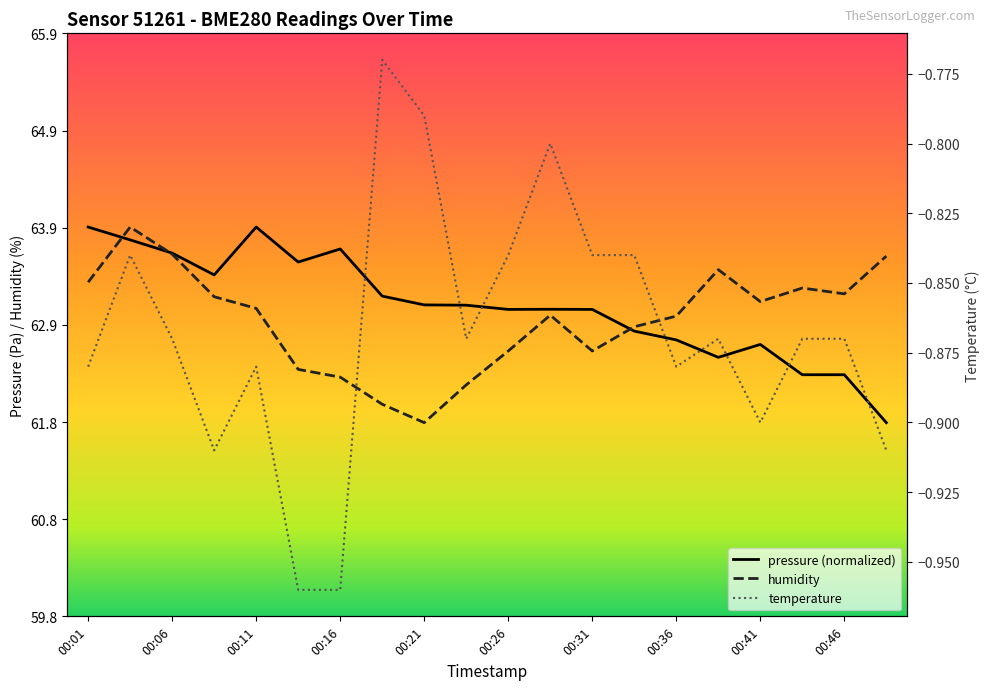

In pressure, how many points are lower than both neighbors (excluding endpoints)?

4